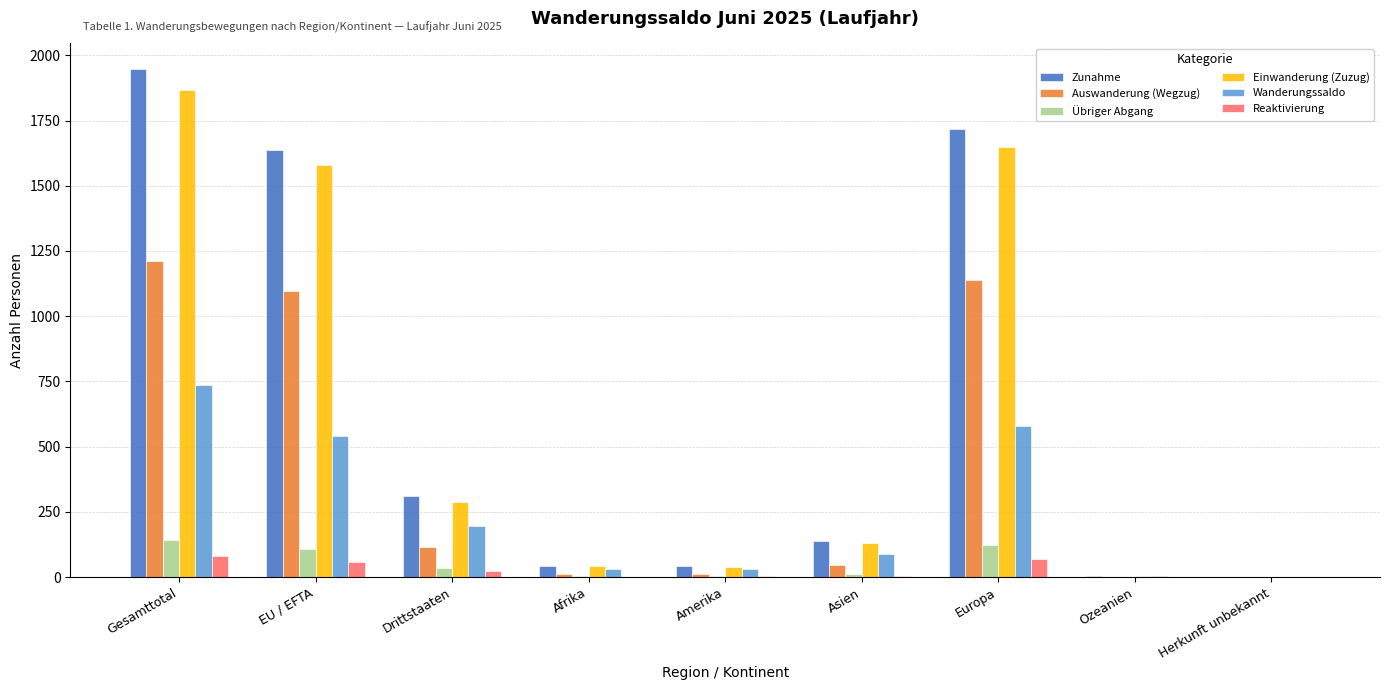

What is the maximum value for Wanderungssaldo?

736